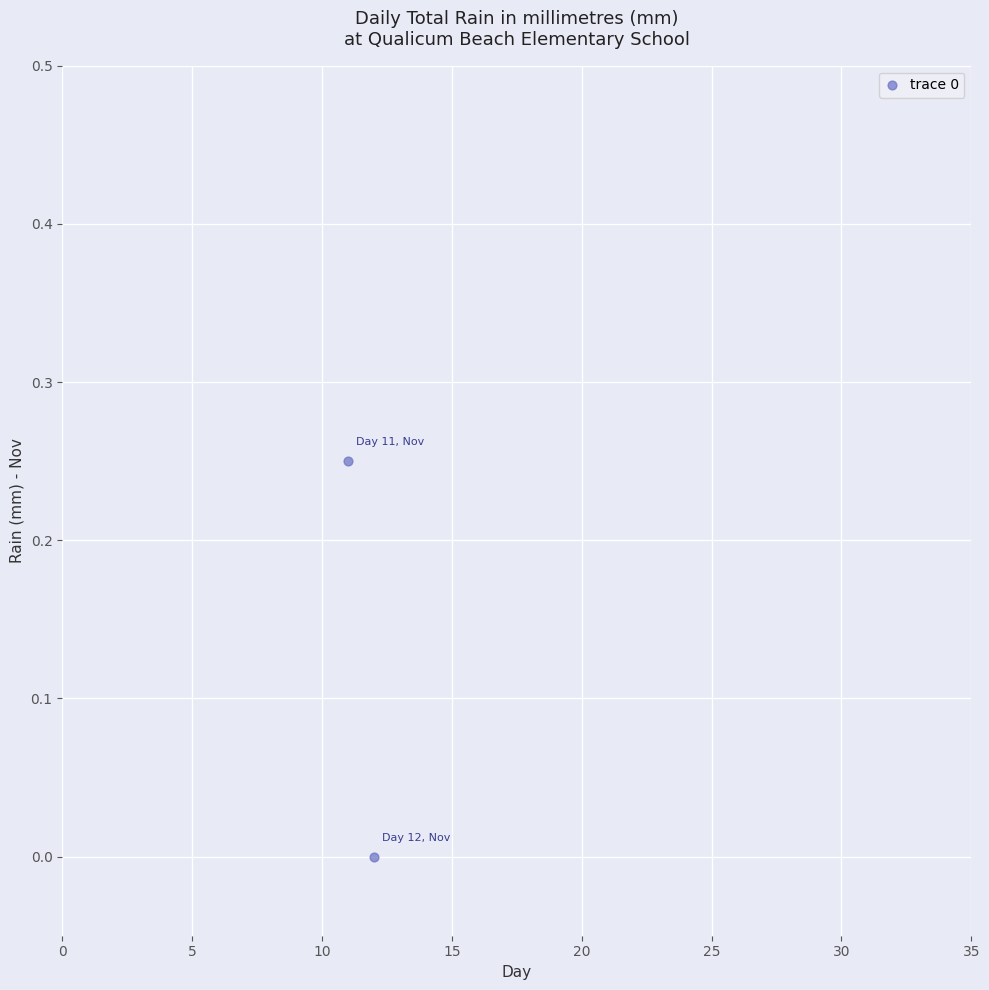

What is the average X value?

11.5